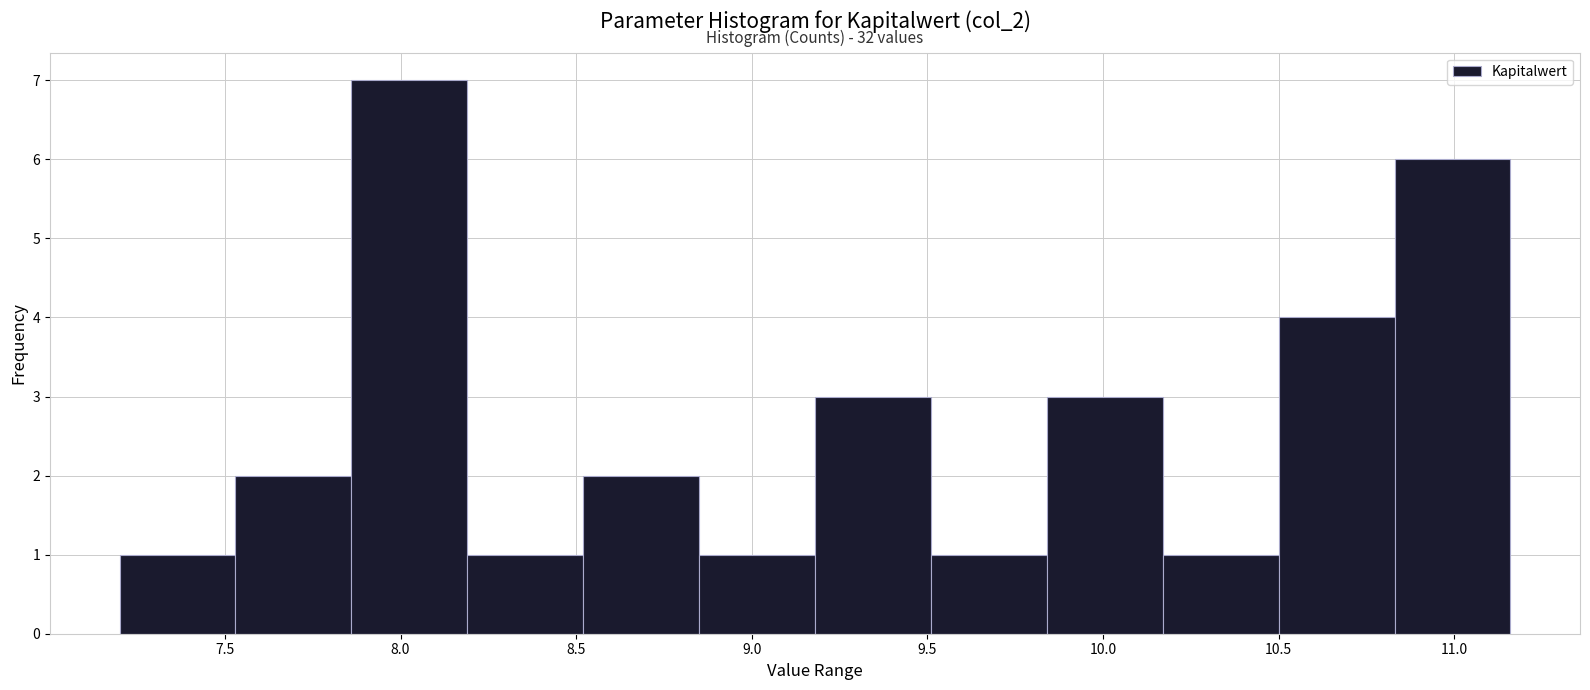

Which range on the x-axis has the tallest bar?

7.86 to 8.19